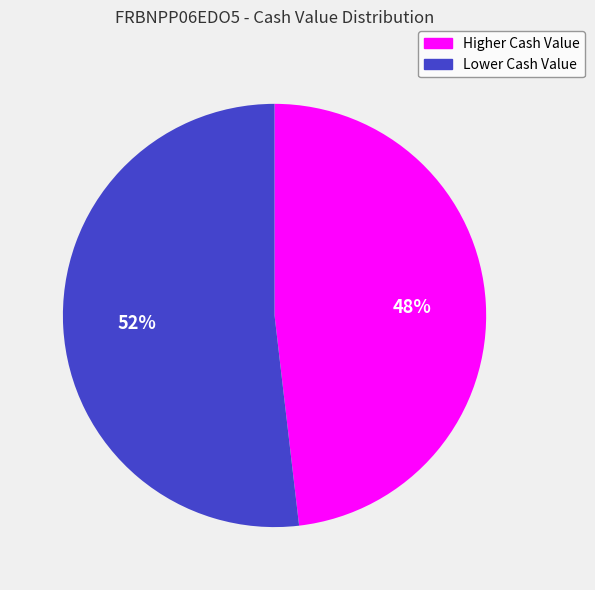

Does any single category account for the majority?

Yes